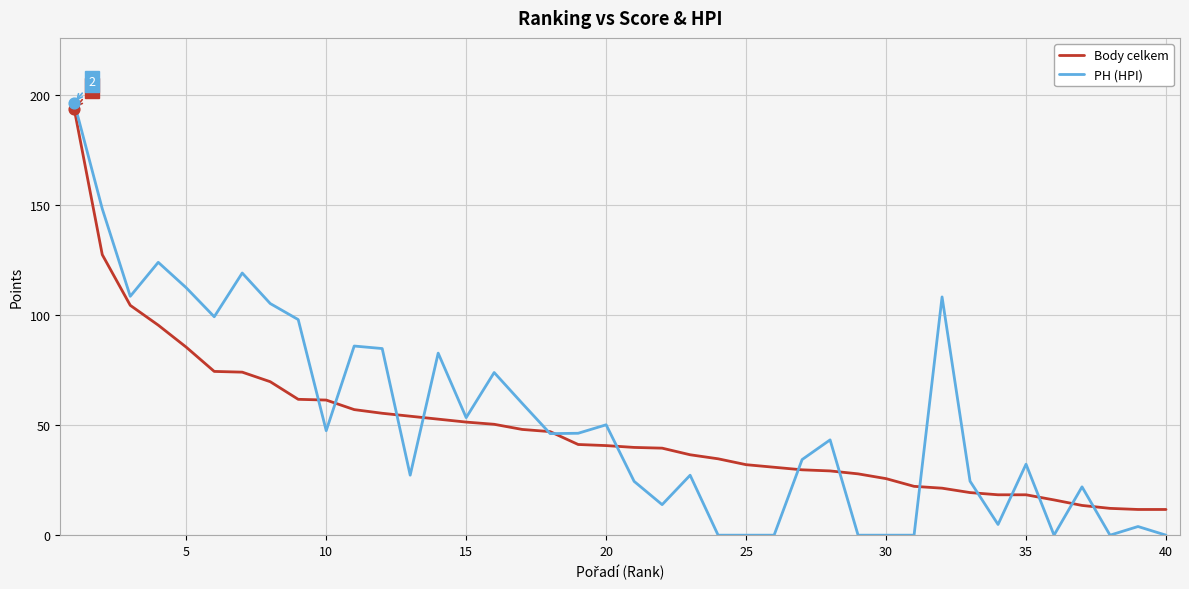

Which series has the largest range (max minus min)?

PH (HPI)